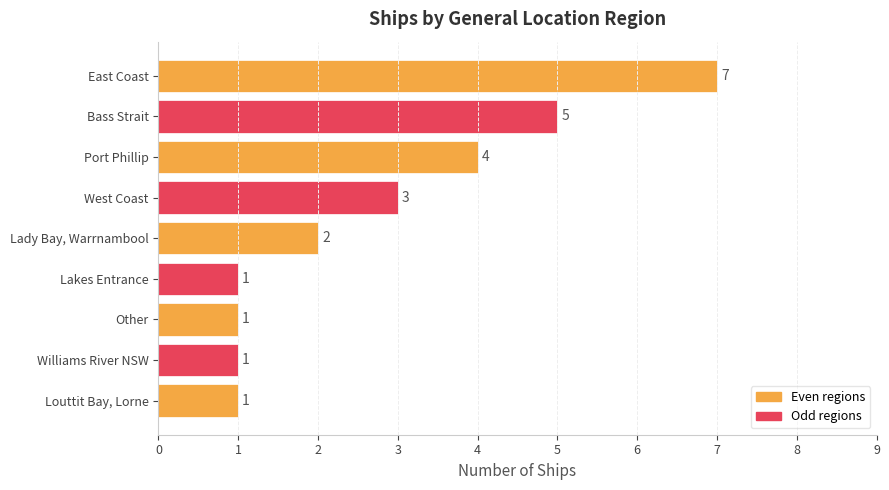

What is the ratio of the value at Williams River NSW to the value at Lakes Entrance?

1.0